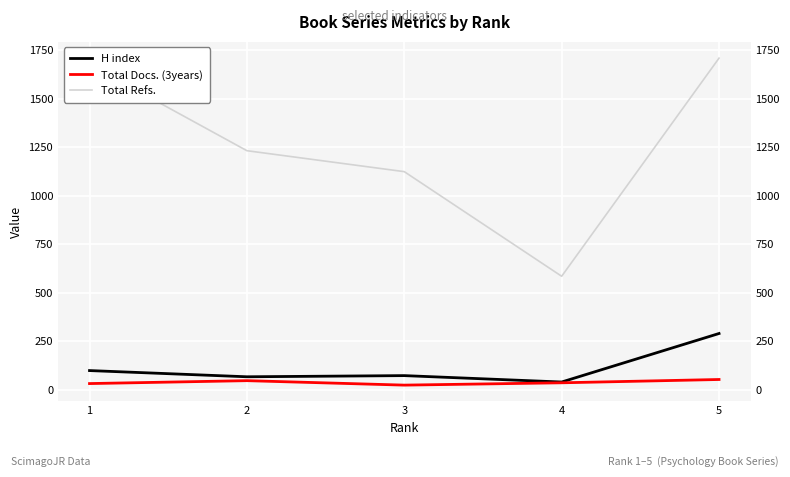

List the labels in order of Total Refs. value, largest first.

5, 1, 2, 3, 4